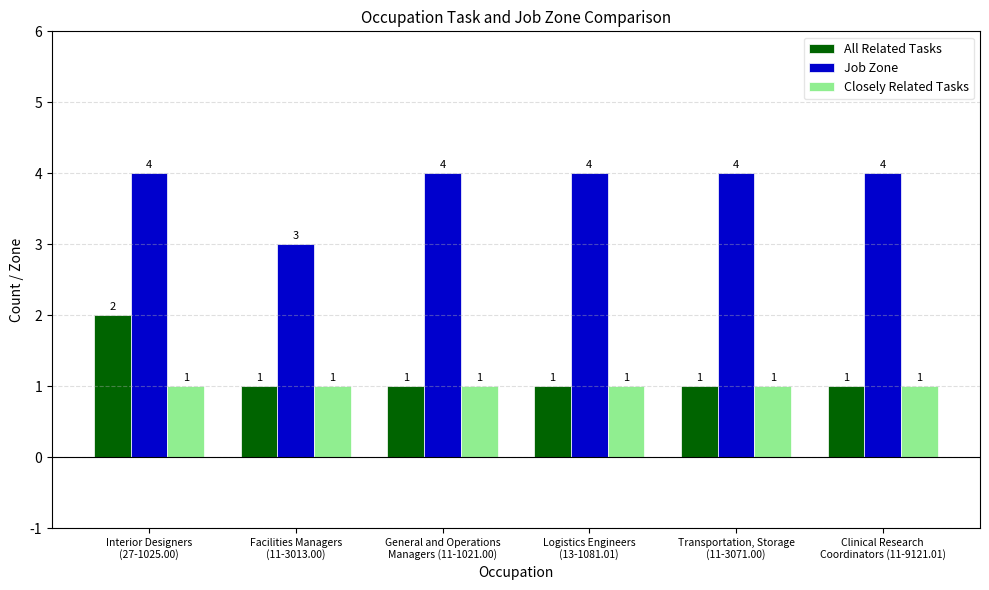

What is the value of the Job Zone bar at the 1st from the left?

4